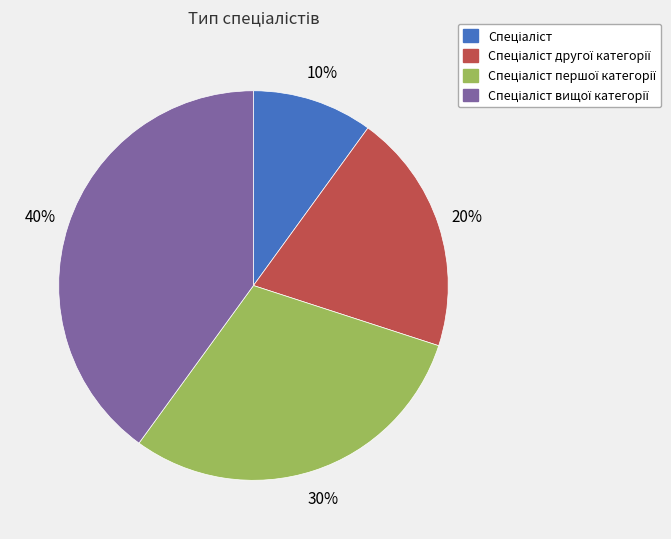

To the nearest percent, what is the average slice percentage?

25%